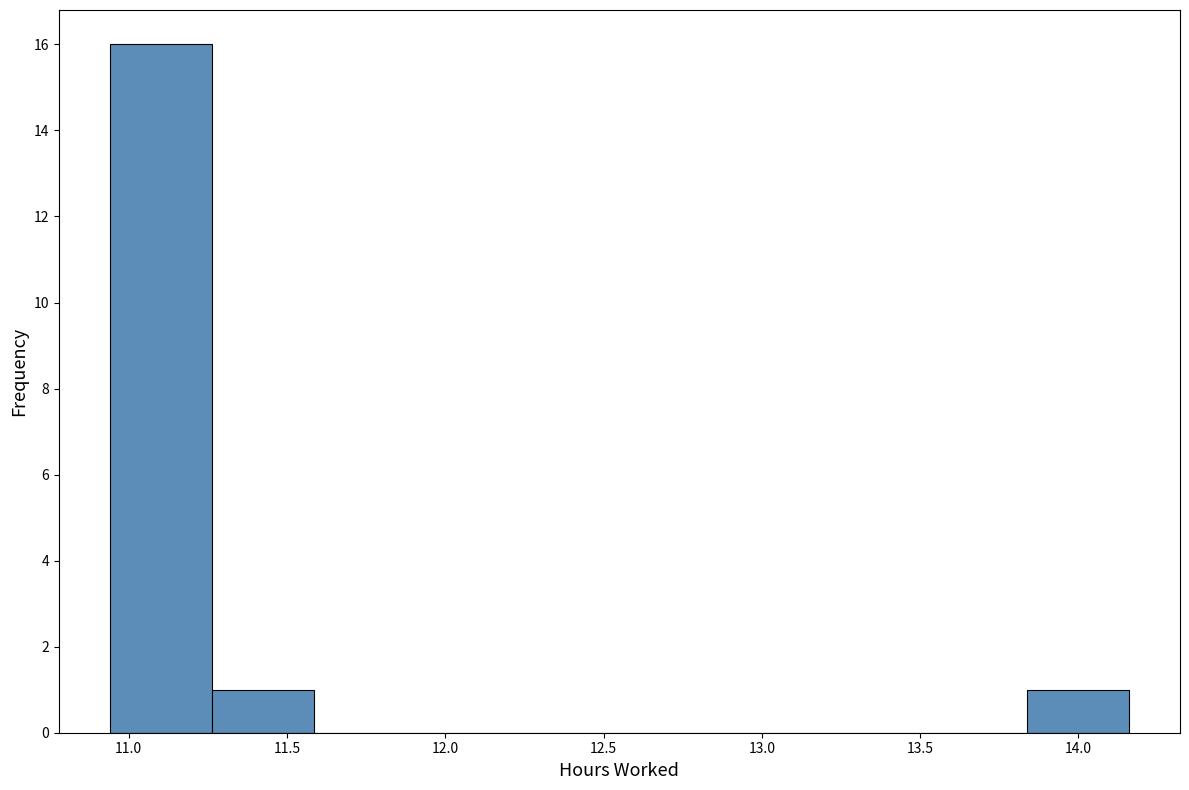

Reading left to right, transcribe this chart: for each bar, give the range it covers on the x-axis and its height. Neither the bar edges nor the heights are printed on the chart, so give them approximately, as read against the axes.

10.95 to 11.25: 16
11.25 to 11.60: 1
11.60 to 11.90: 0
11.90 to 12.25: 0
12.25 to 12.55: 0
12.55 to 12.85: 0
12.85 to 13.20: 0
13.20 to 13.50: 0
13.50 to 13.85: 0
13.85 to 14.15: 1